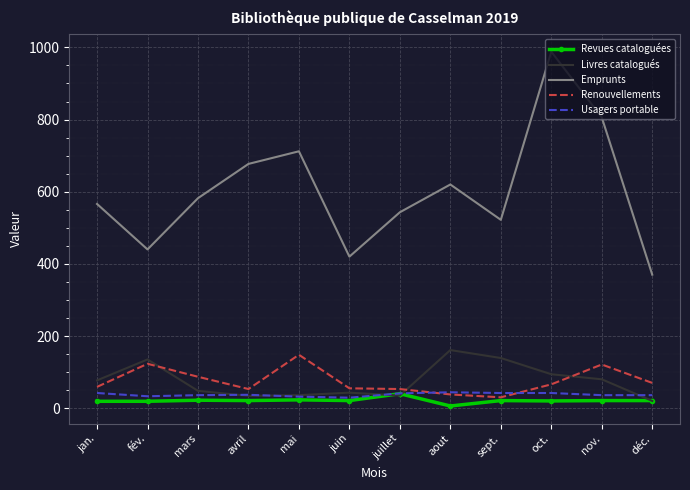

Which category has the highest value in the Renouvellements series?

mai